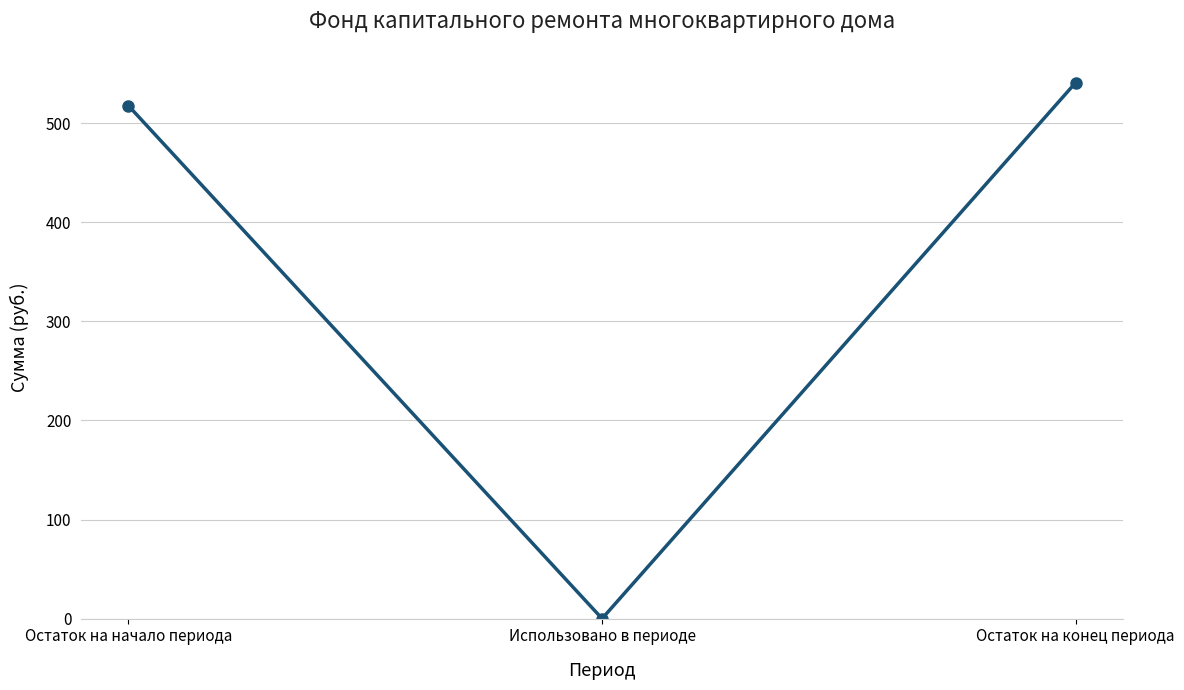

What is the average value?

352.8